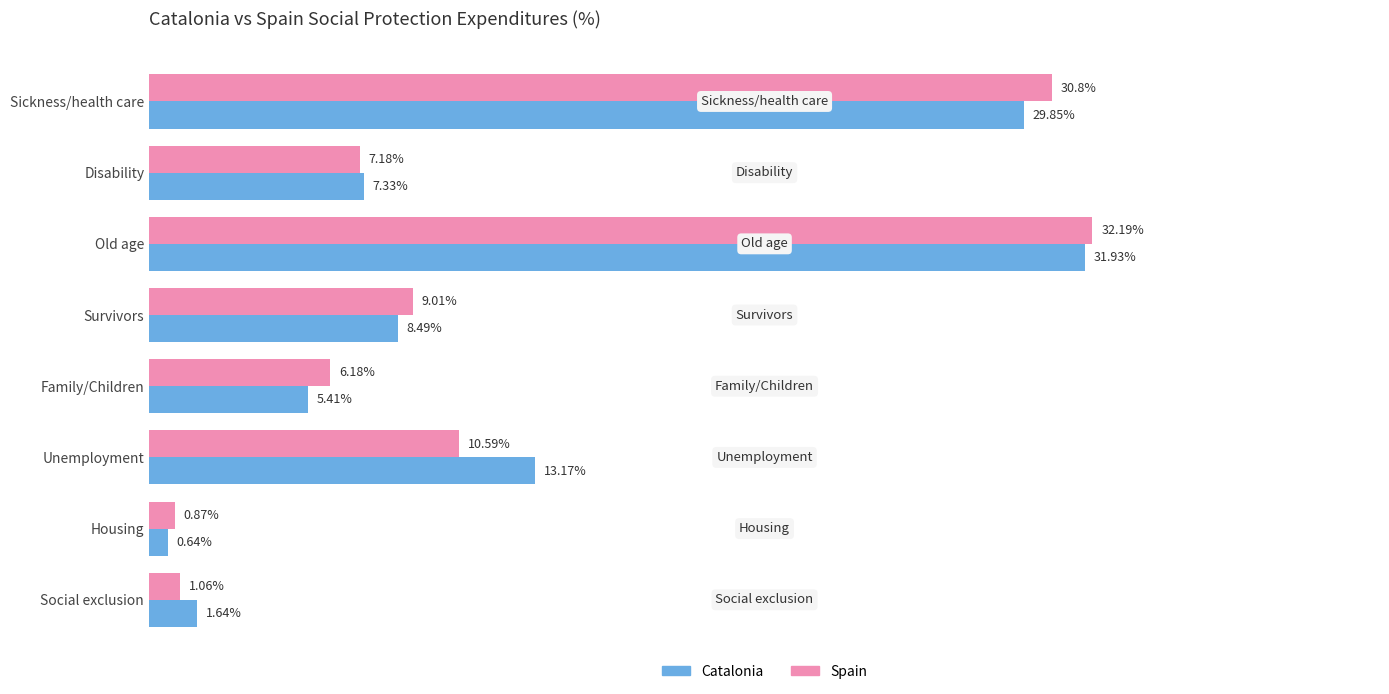

Which category has the lowest value across all series?

Housing